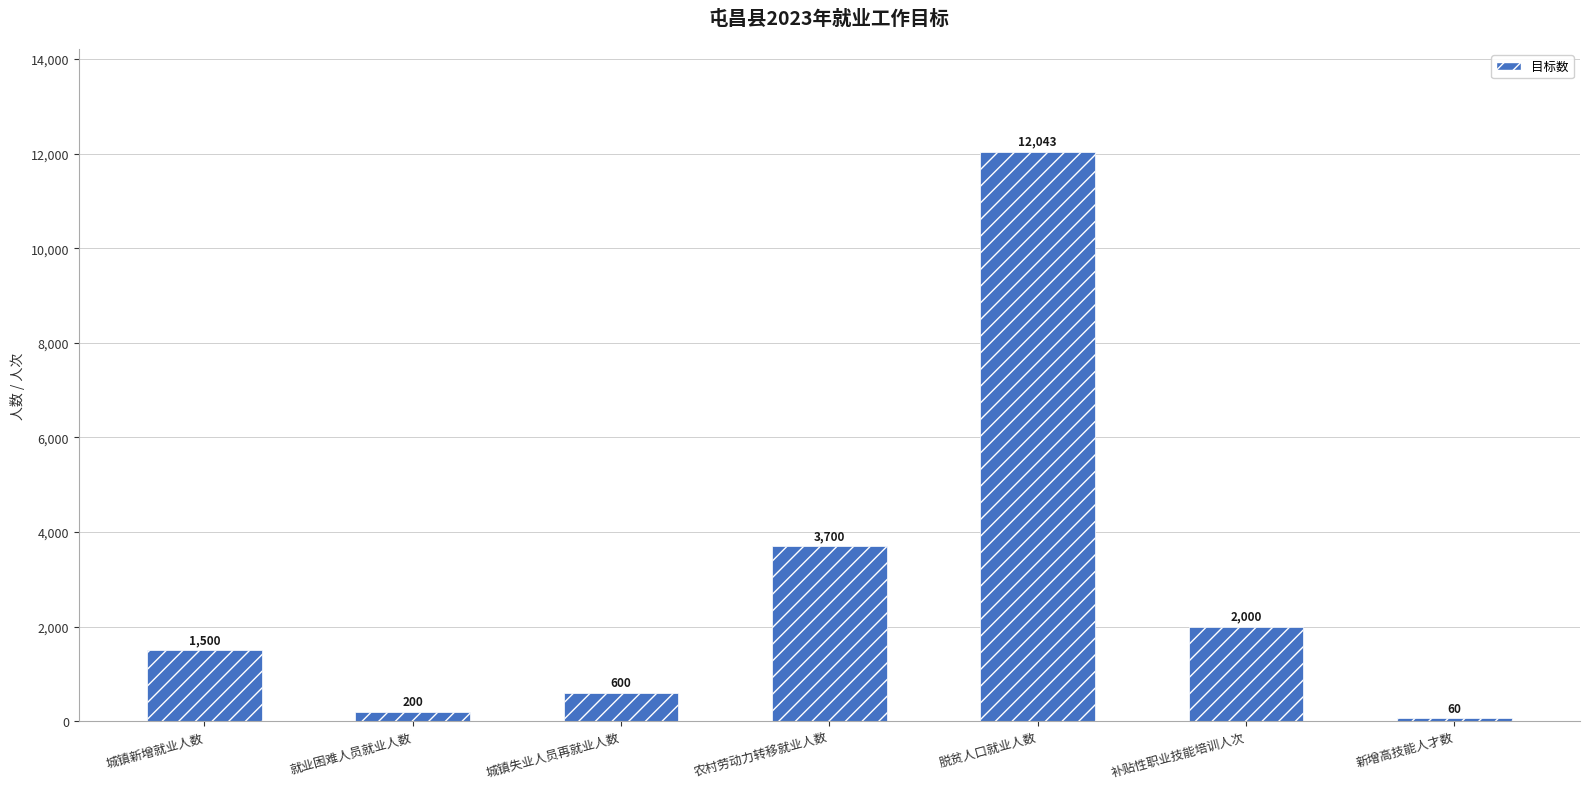

What is the minimum value shown in the chart?

60